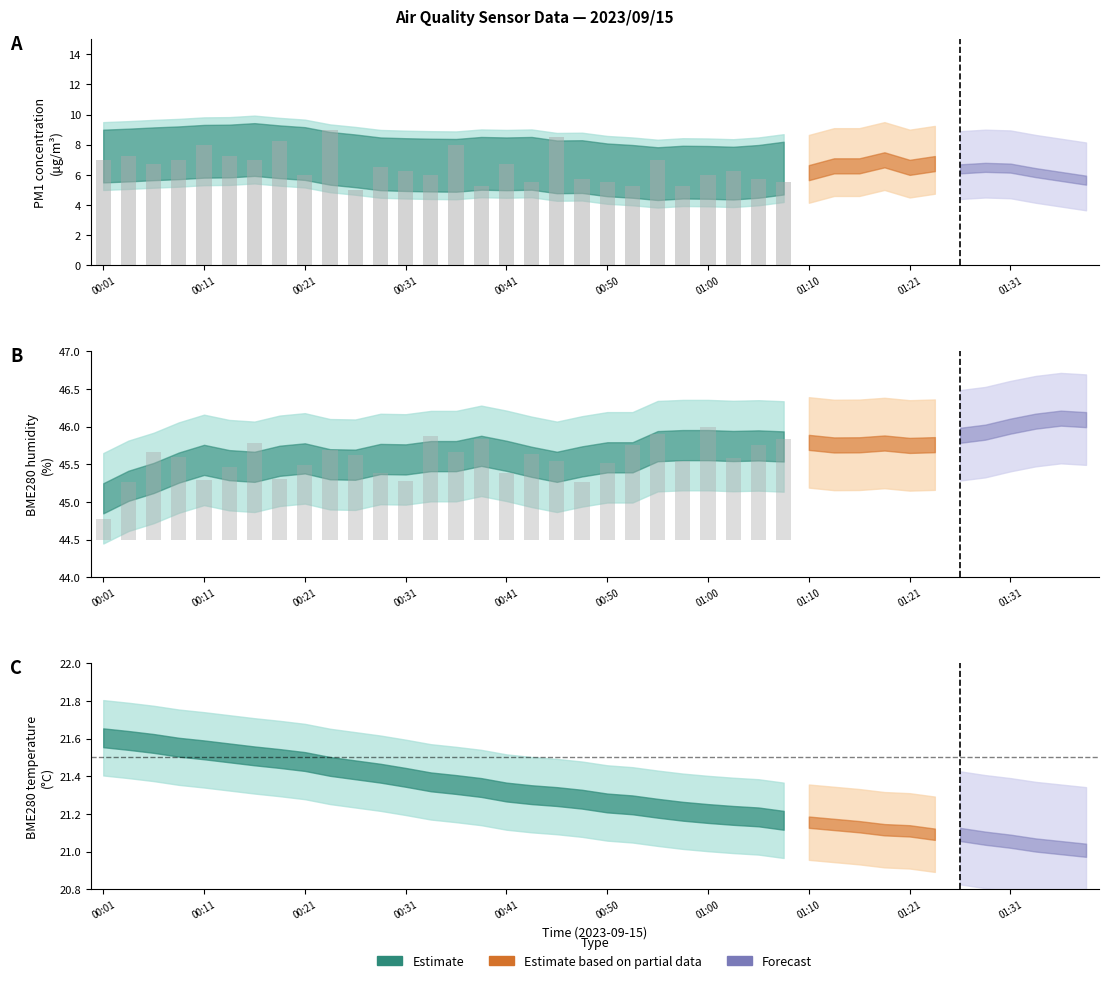

What position from the left is 01:29?

36